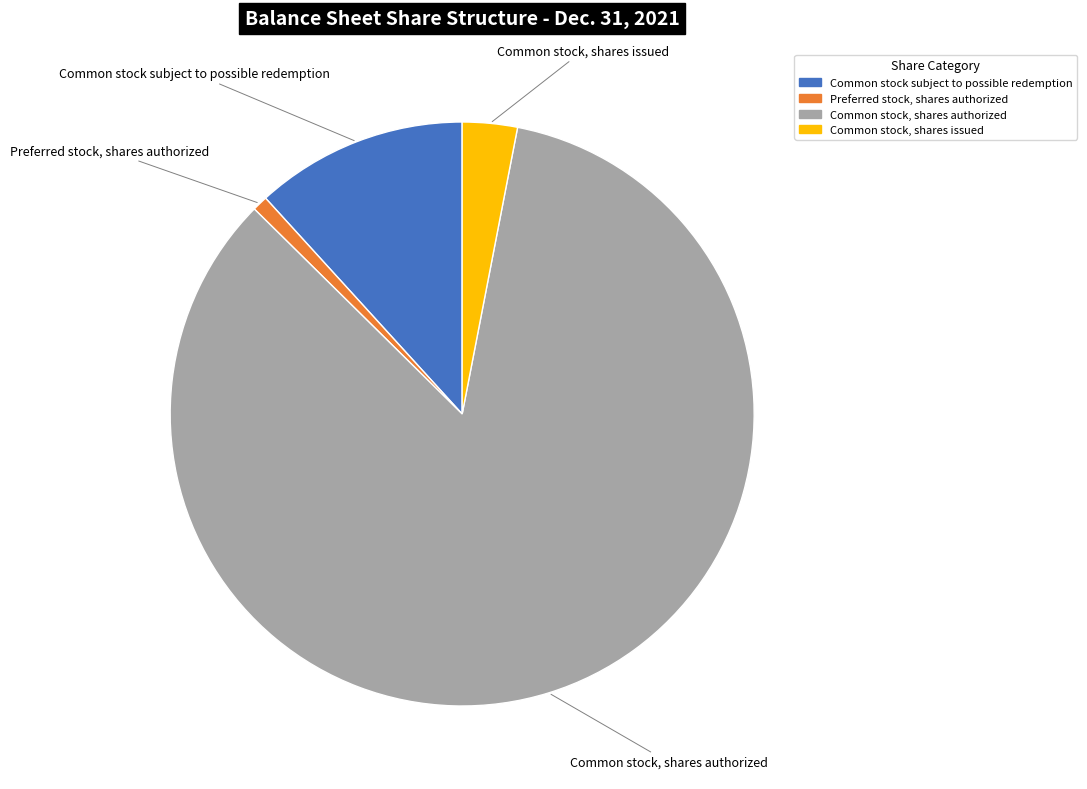

What is the smallest slice in the pie chart?

Preferred stock, shares authorized